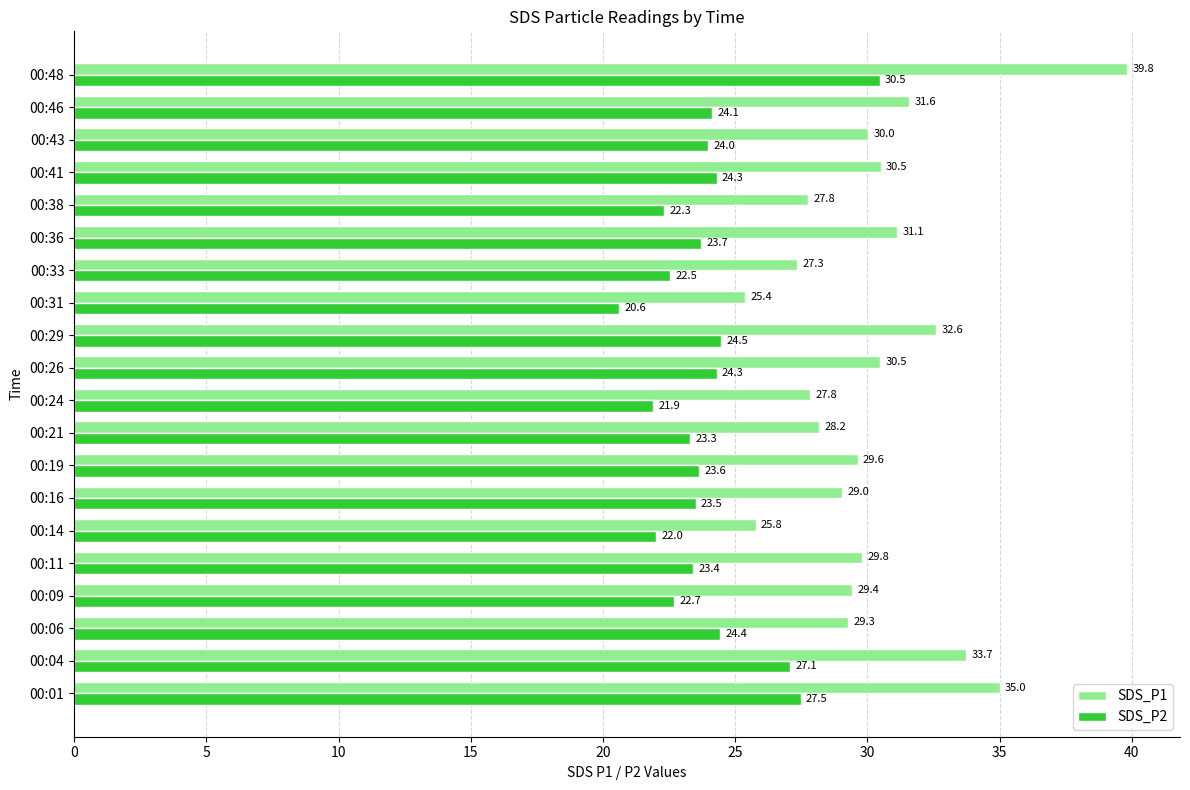

What is the sum of all SDS_P1 values?

604.3